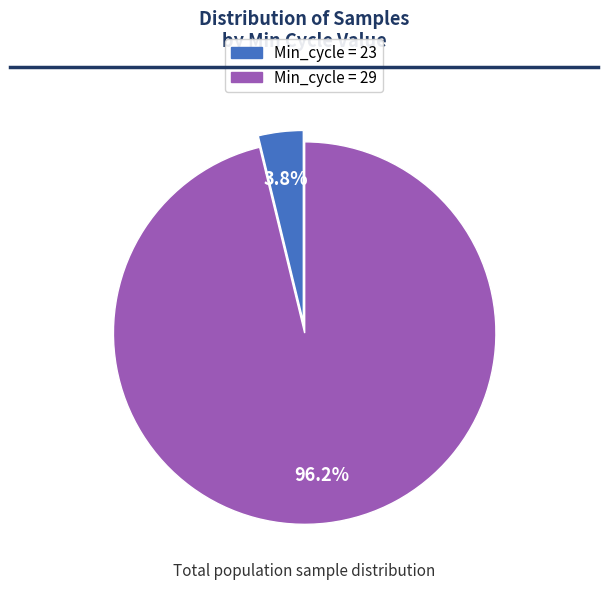

How many segments does this pie chart have?

2